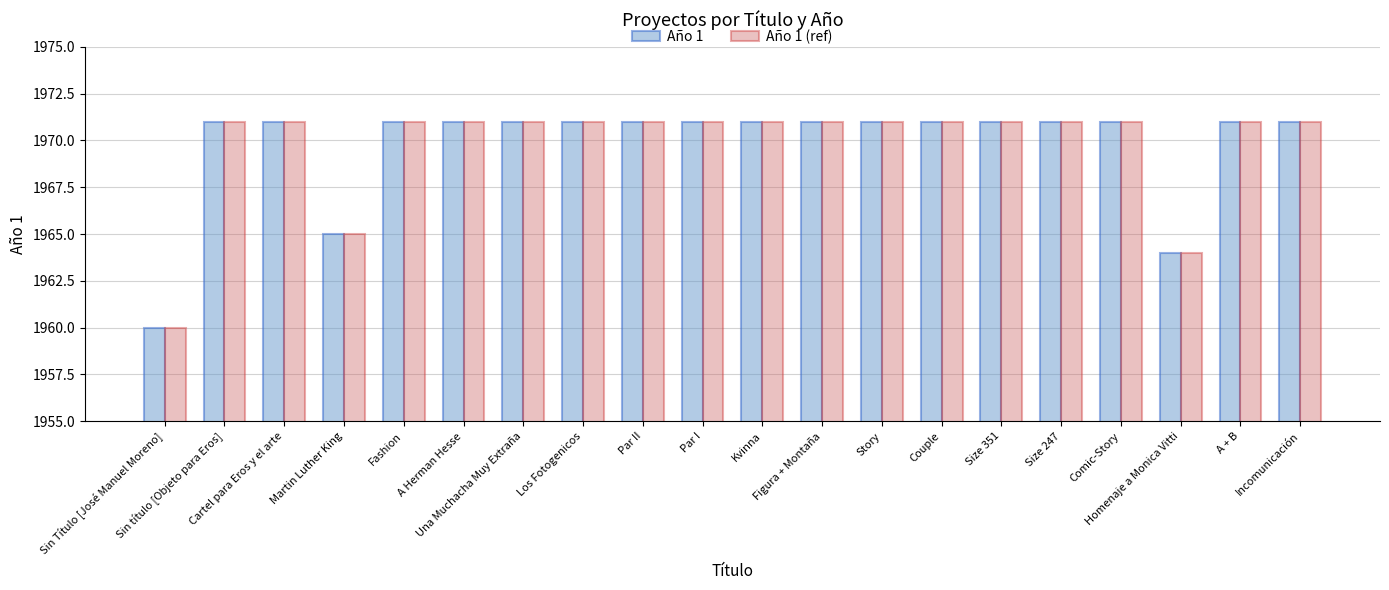

Reading left to right, list all the values displayed in this chart.

Año 1: 1960	1971	1971	1965	1971	1971	1971	1971	1971	1971	1971	1971	1971	1971	1971	1971	1971	1964	1971	1971
Año 1 (ref): 1960	1971	1971	1965	1971	1971	1971	1971	1971	1971	1971	1971	1971	1971	1971	1971	1971	1964	1971	1971